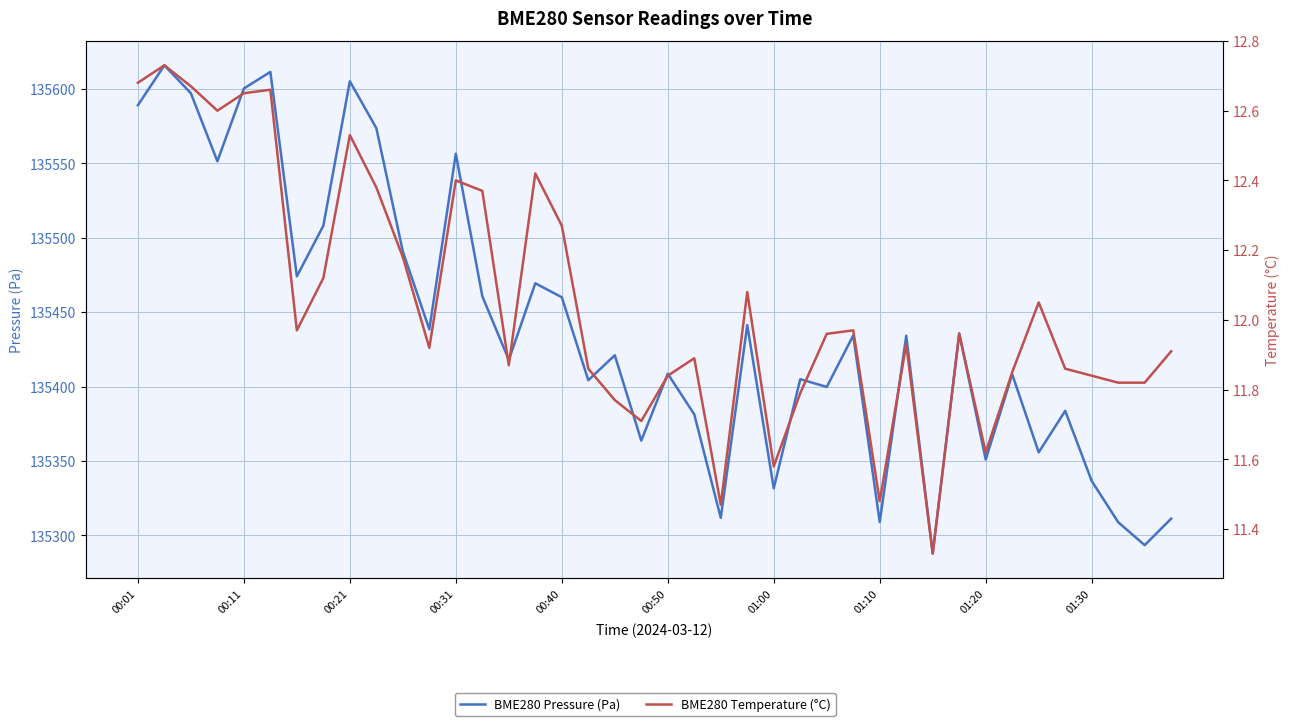

What is the value of the BME280 Temperature (°C) point at the 5th from the left?

12.7